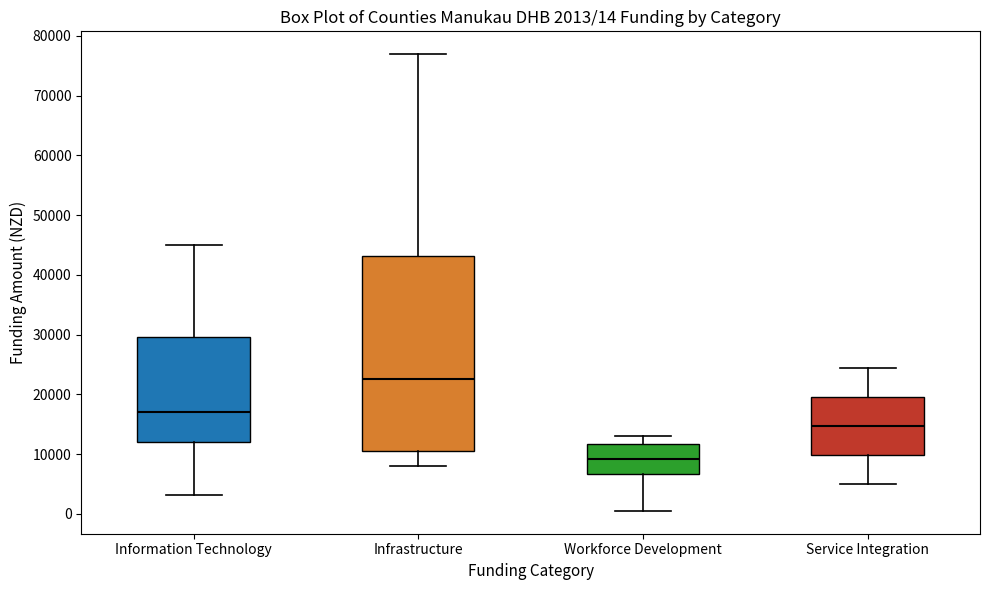

Which box's median line is the highest?

Infrastructure